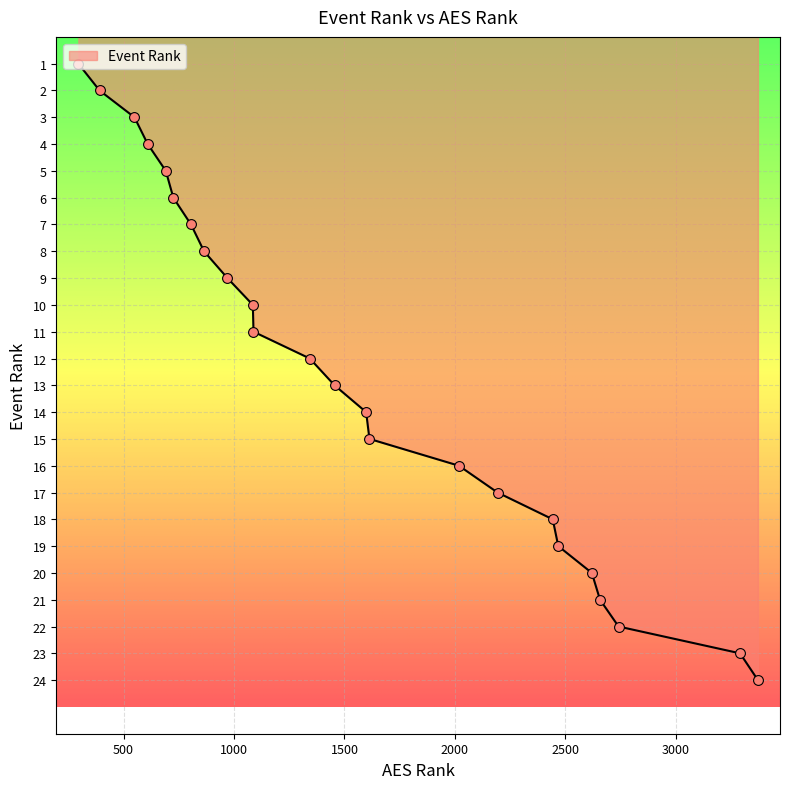

What is the maximum value shown in the chart?

24